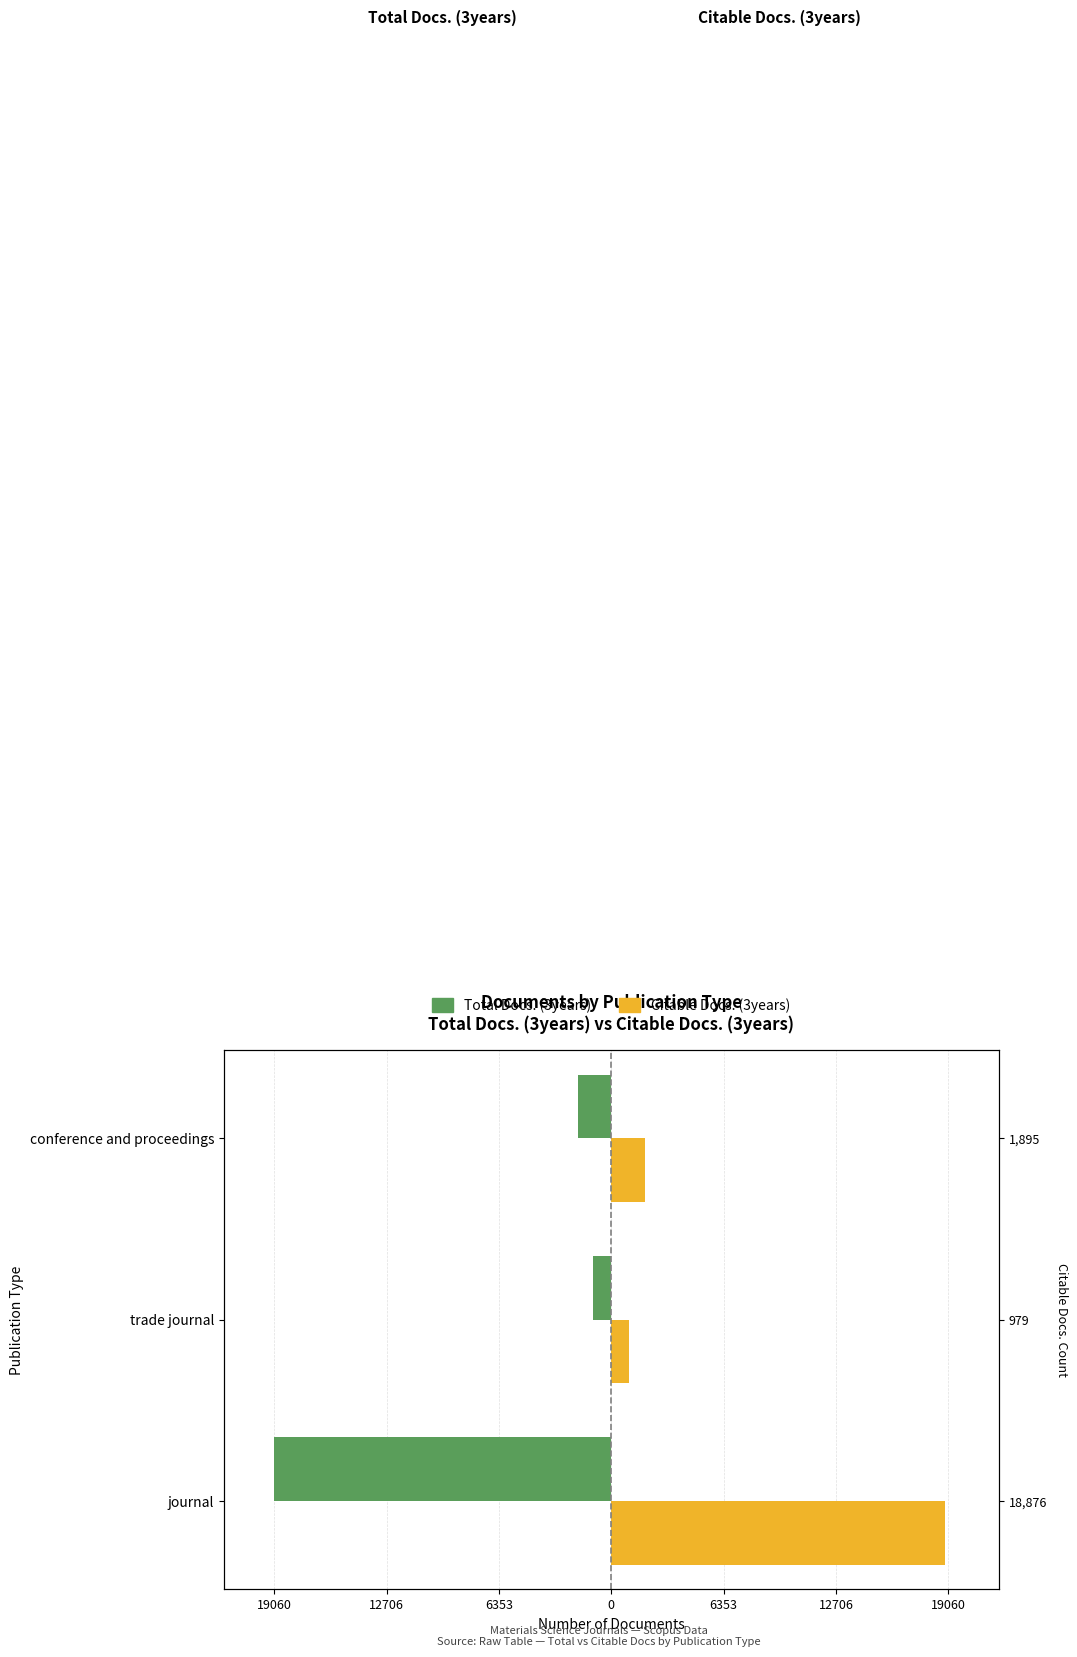

What is the value of the Citable Docs. (3years) bar at the 2nd from the left?

979